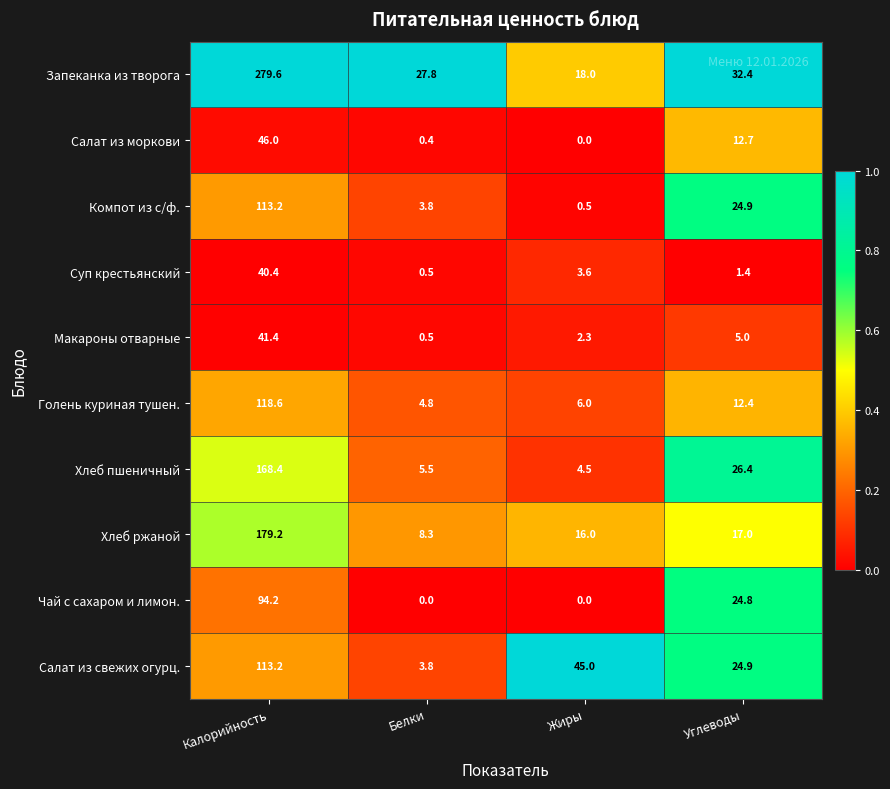

Read the Голень куриная тушен. value at Калорийность.

118.6